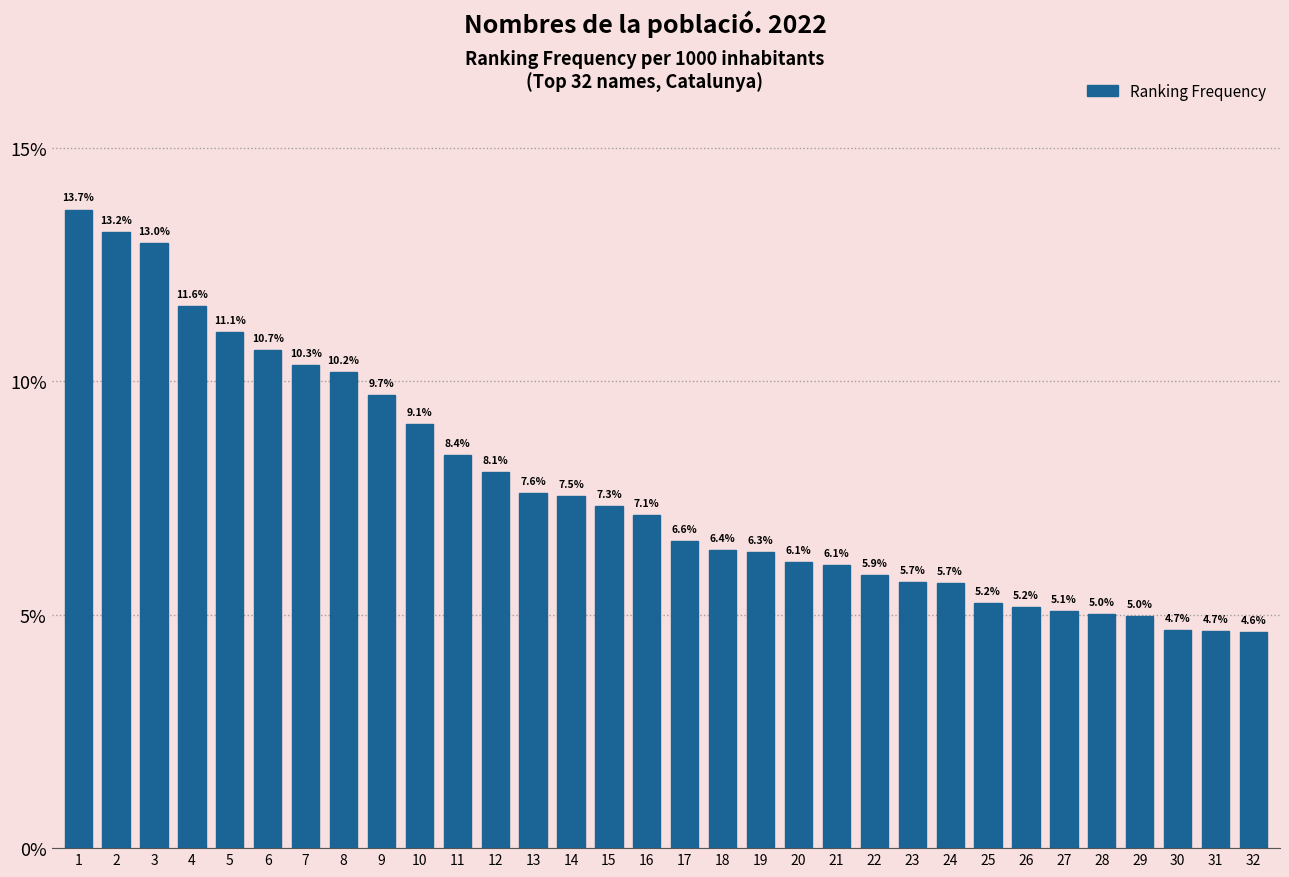

What is the sum of the values at 26 and 20?

11.3